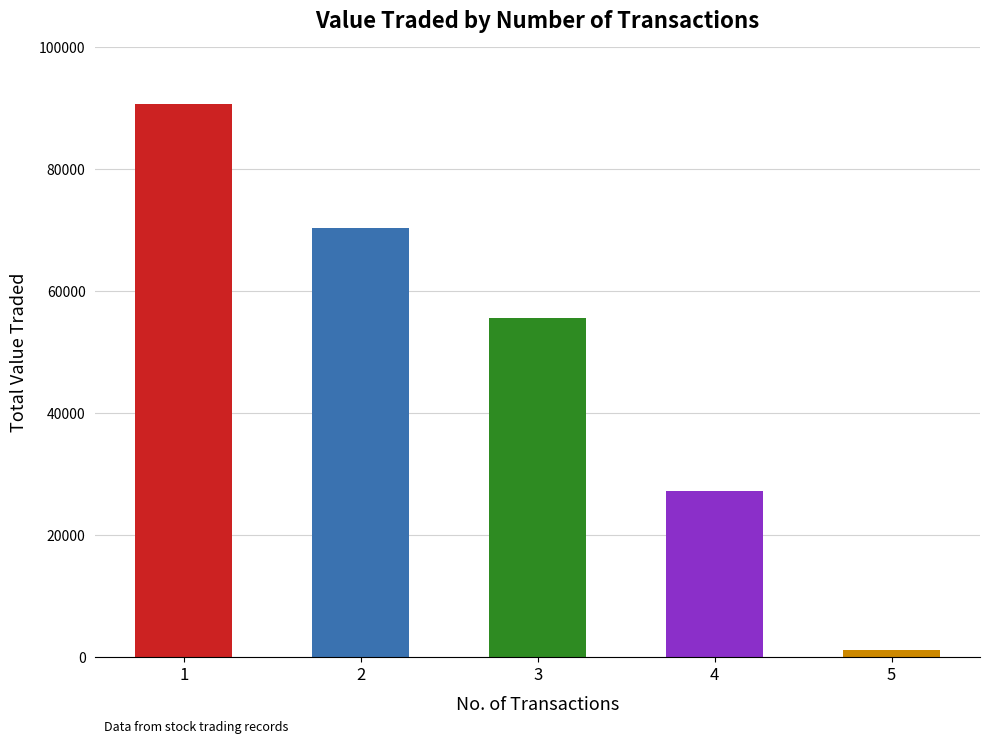

What is the sum of the values at 5 and 1?

91681